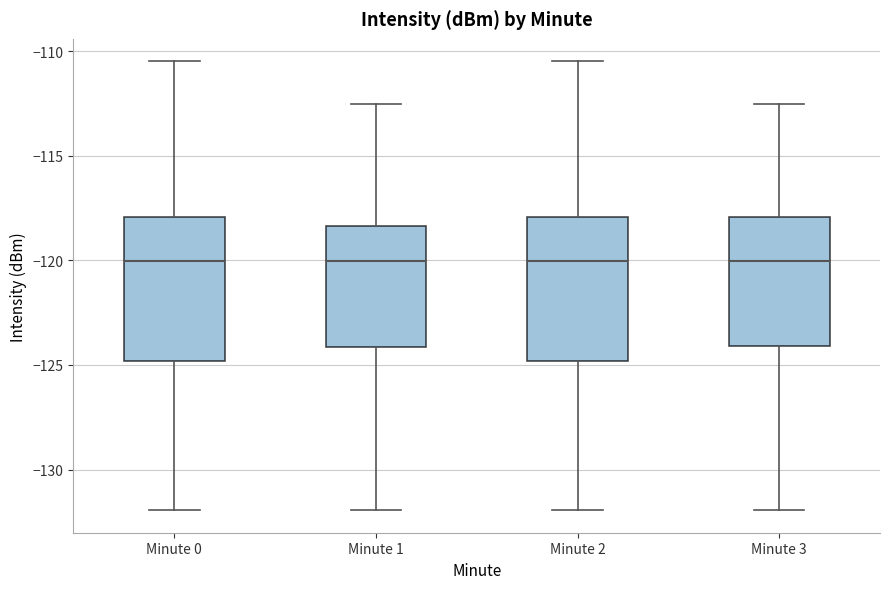

Reading left to right, transcribe this box plot: for each box, give where its median line is, the range the box spans, and where its two whiskers end, as read against the y-axis. The values are not printed on the chart, so give them approximately, as read against the axis.

Minute 0: median -120.0, box -125.0 to -118.0, whiskers -132.0 to -110.5
Minute 1: median -120.0, box -124.0 to -118.5, whiskers -132.0 to -112.5
Minute 2: median -120.0, box -125.0 to -118.0, whiskers -132.0 to -110.5
Minute 3: median -120.0, box -124.0 to -118.0, whiskers -132.0 to -112.5